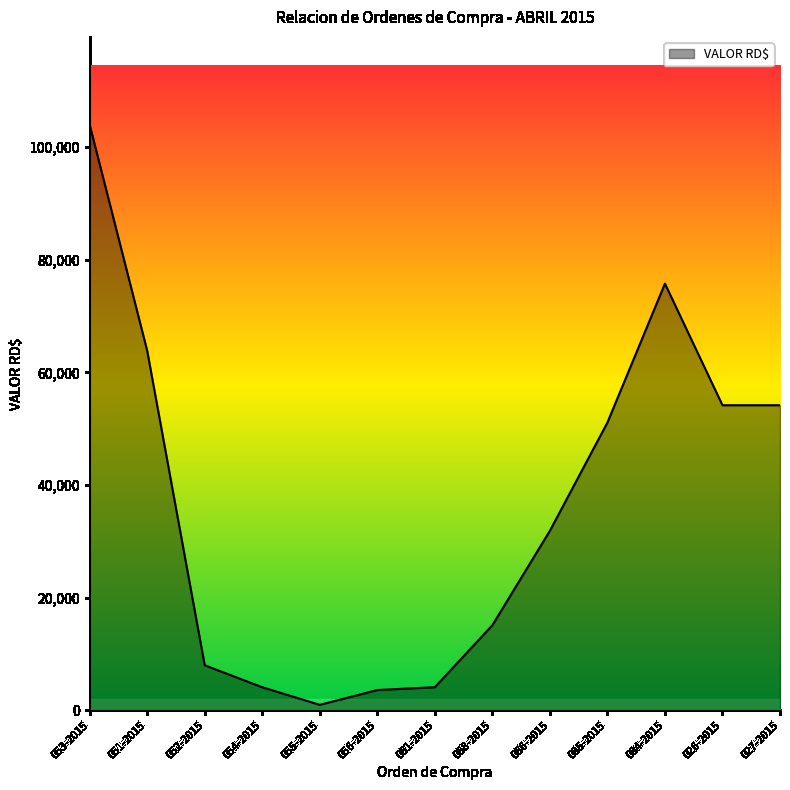

Does the chart have visible grid lines?

No